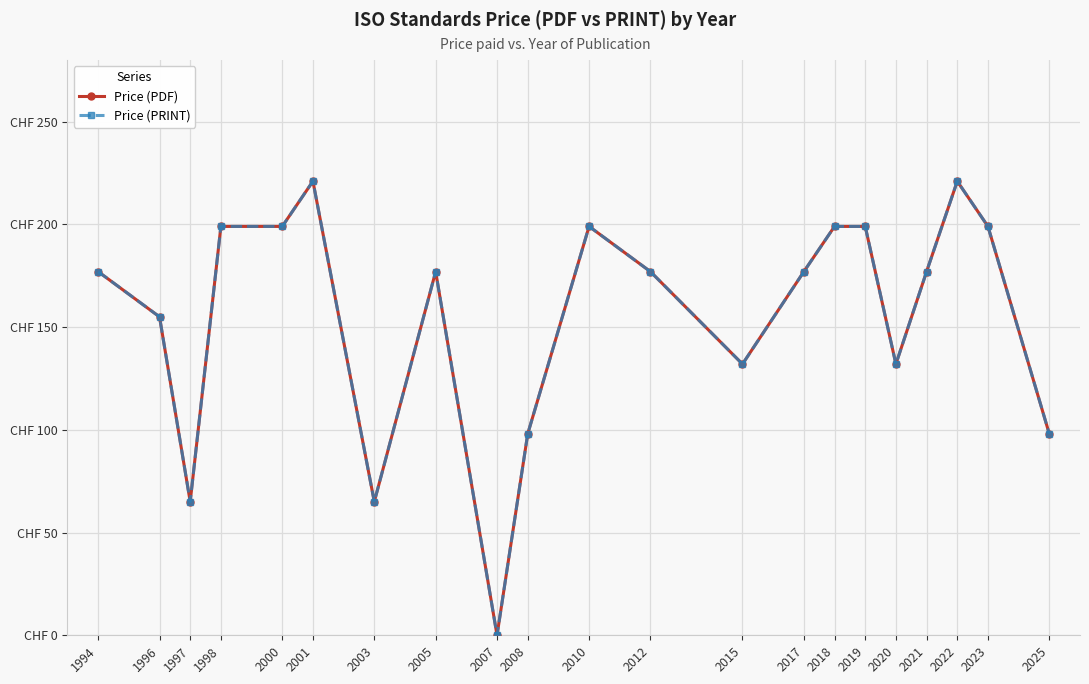

Which series has the largest range (max minus min)?

Price (PDF)